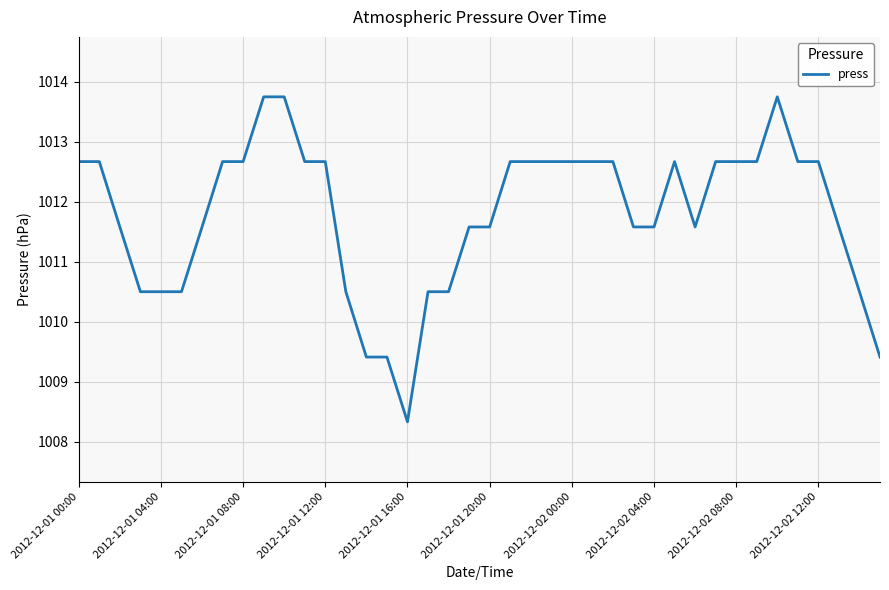

What is the maximum value shown in the chart?

1013.8